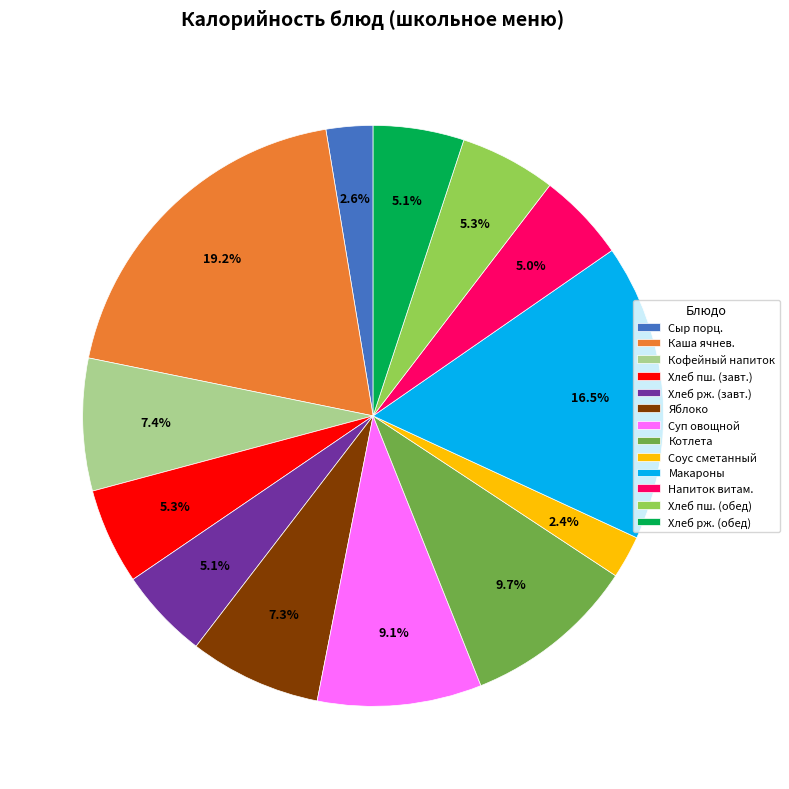

What is the total percentage of Хлеб пш. (завт.) and Хлеб рж. (завт.)?

10.4%